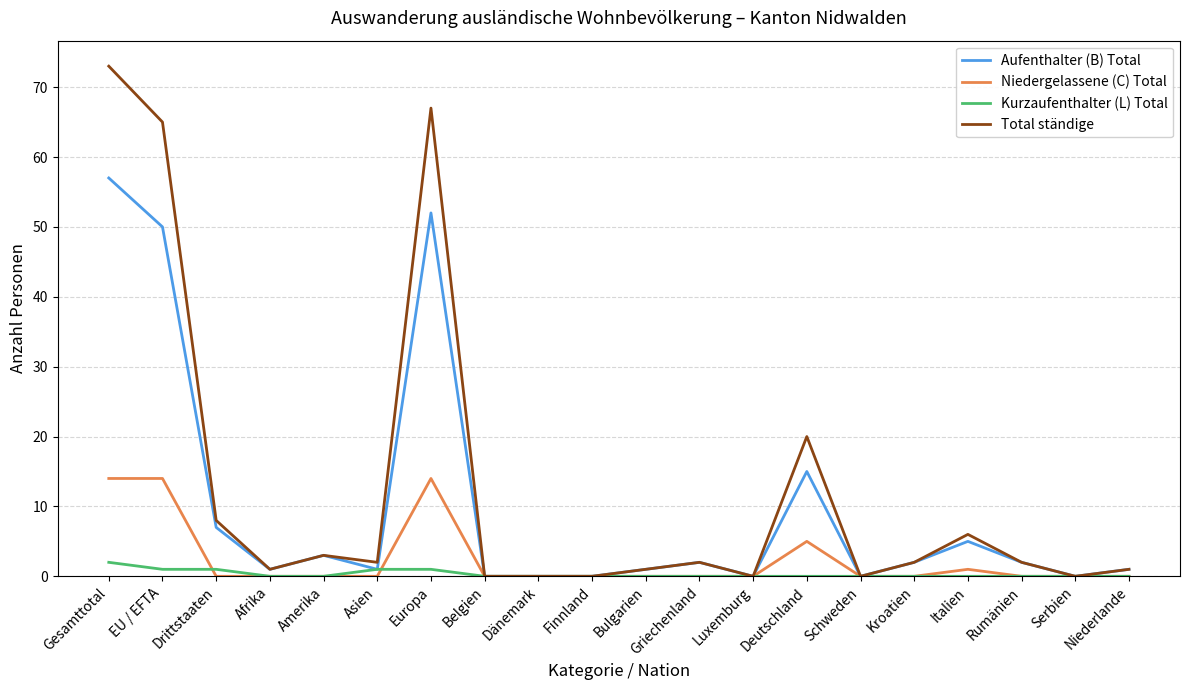

Where is the first local minimum for Aufenthalter (B) Total?

Afrika